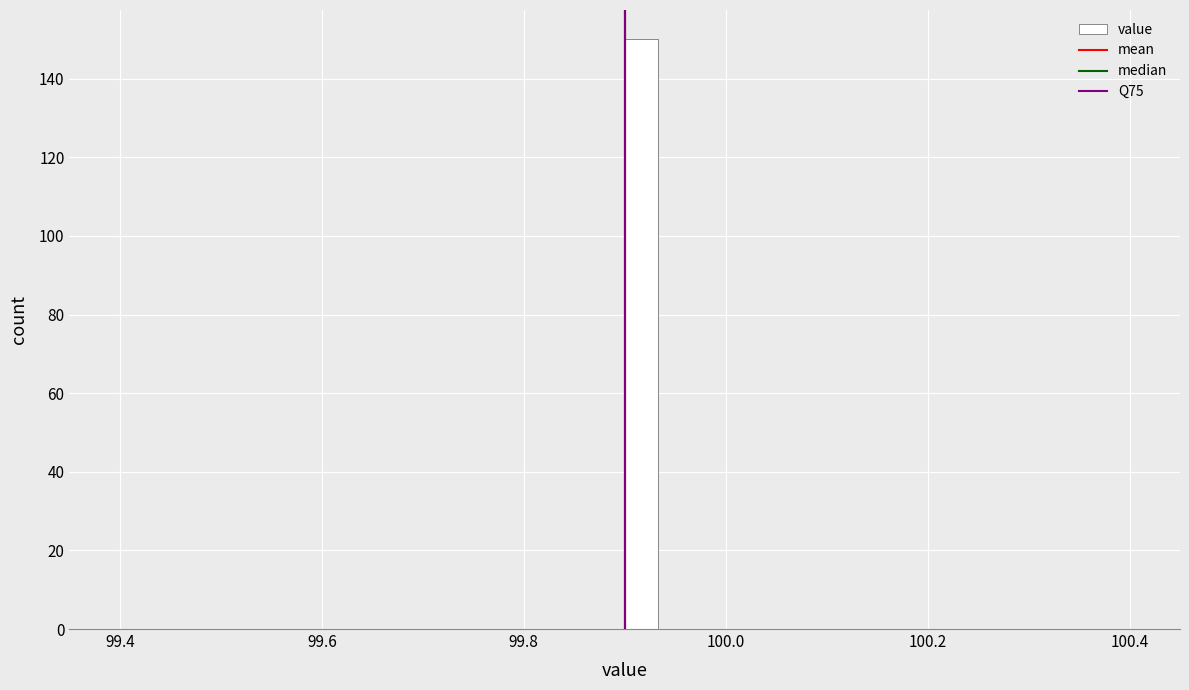

Read against the x-axis, roughly where is the centre of the tallest bar?

99.92